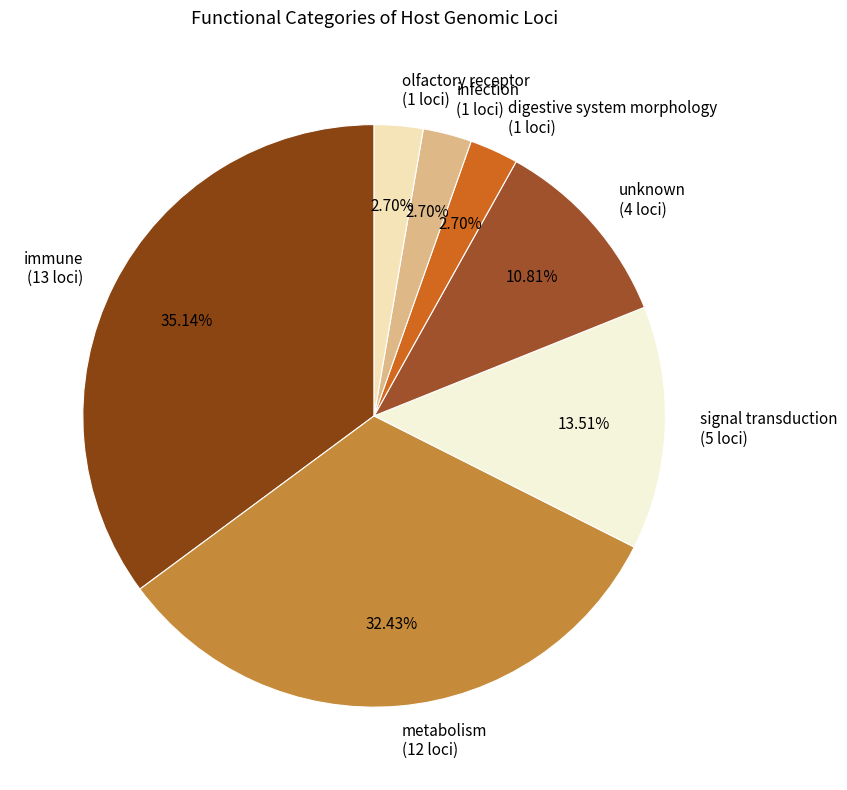

How many slices are in this pie chart?

7